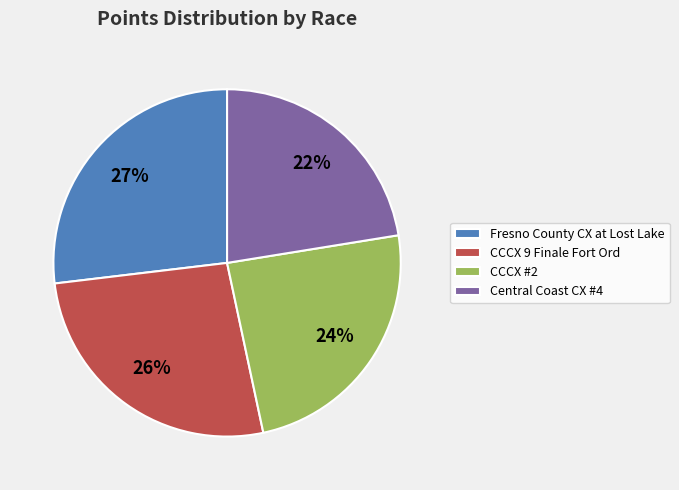

How many segments does this pie chart have?

4